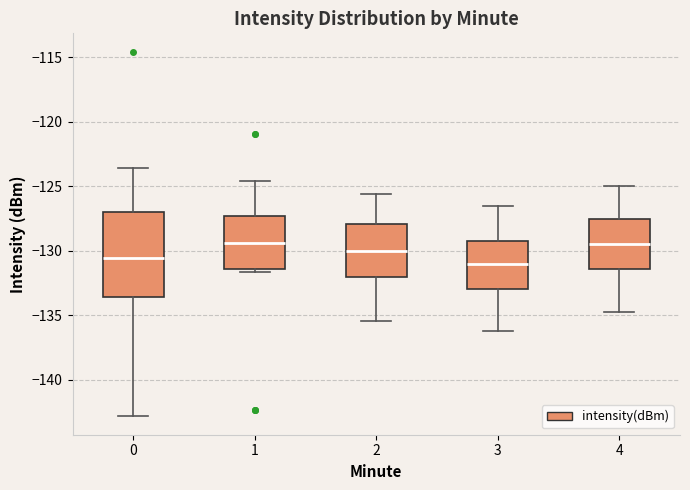

Reading left to right, transcribe this box plot: for each box, give where its median line is, the range the box spans, and where its two whiskers end, as read against the y-axis. The values are not printed on the chart, so give them approximately, as read against the axis.

0: median -130.5, box -133.5 to -127.0, whiskers -143.0 to -123.5
1: median -129.5, box -131.5 to -127.5, whiskers -131.5 (just below the box's lower edge) to -124.5
2: median -130.0, box -132.0 to -128.0, whiskers -135.5 to -125.5
3: median -131.0, box -133.0 to -129.0, whiskers -136.0 to -126.5
4: median -129.5, box -131.5 to -127.5, whiskers -134.5 to -125.0